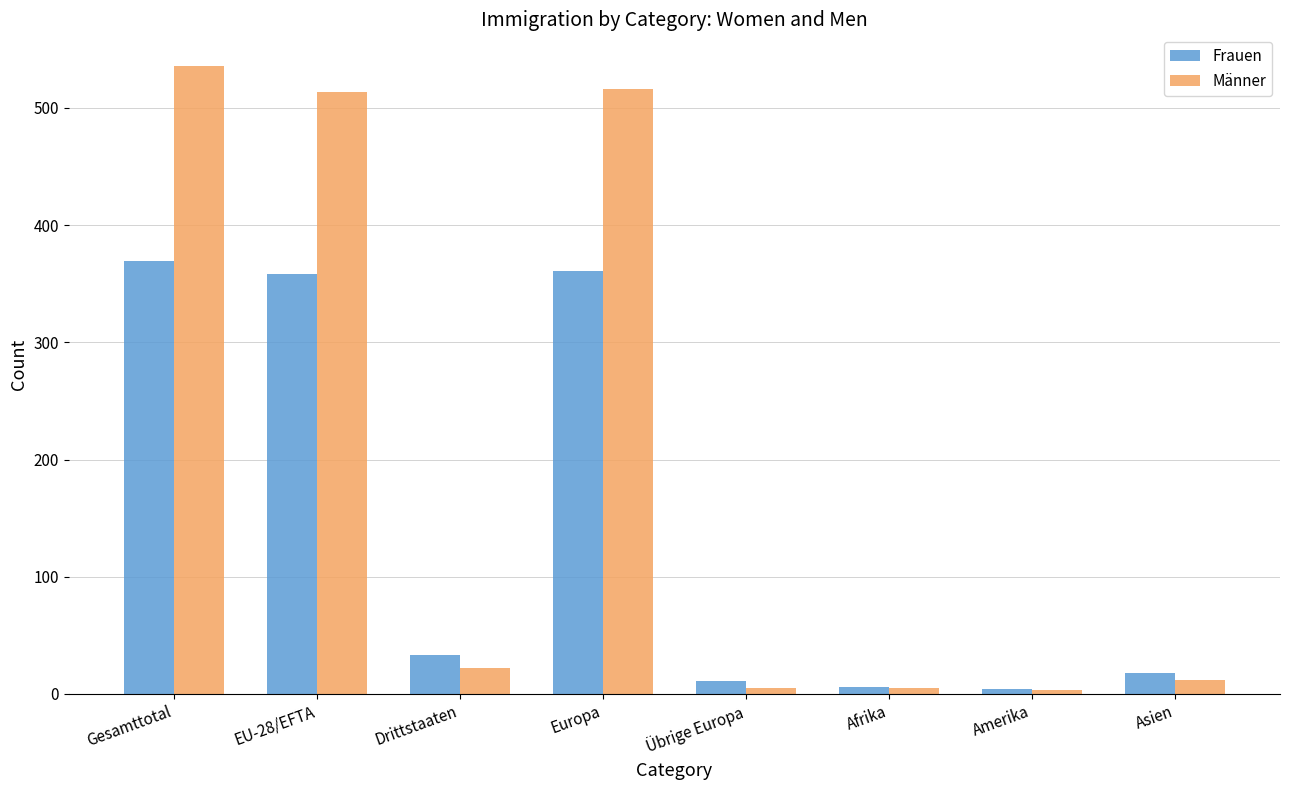

At EU-28/EFTA, list the series in order from smallest to largest.

Frauen, Männer